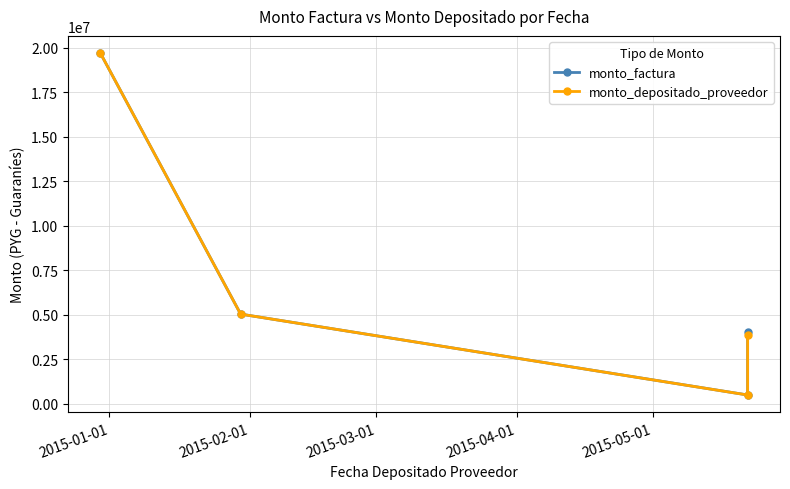

List the series in order of their overall mean, highest first.

monto_factura, monto_depositado_proveedor